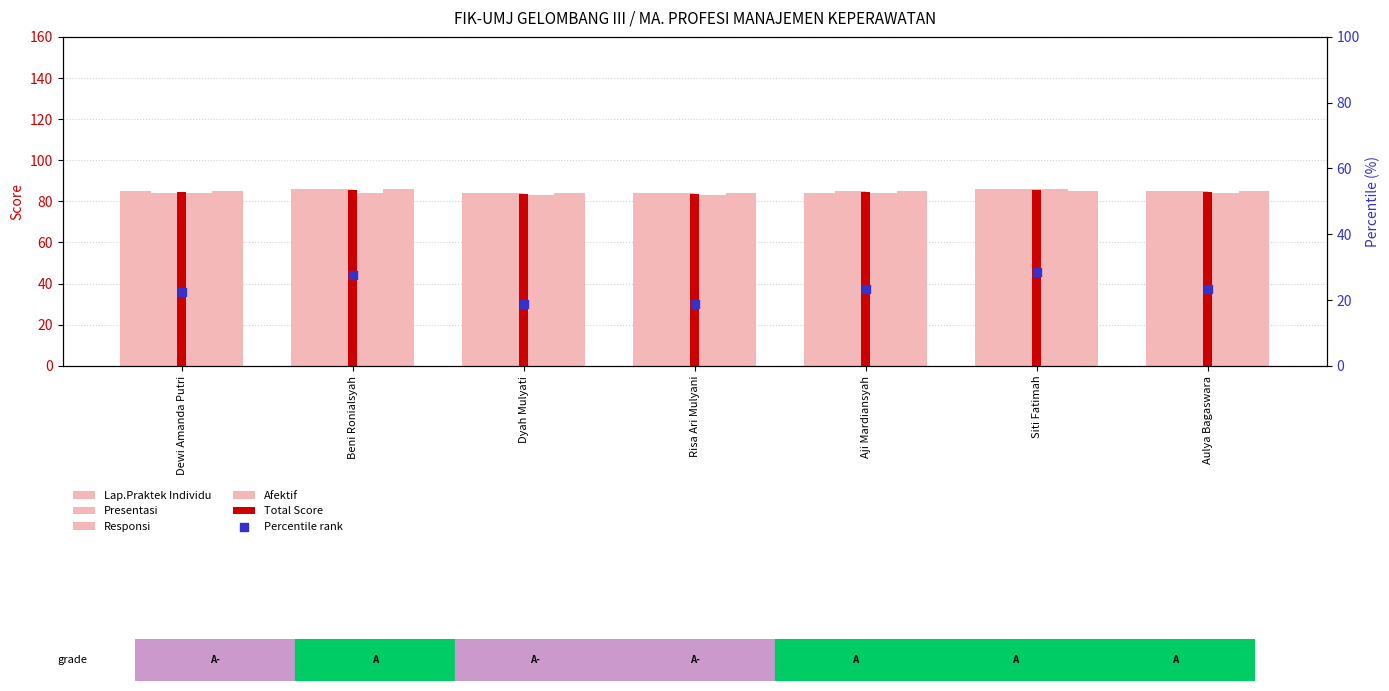

At which category is the sum across all series the highest?

Siti Fatimah